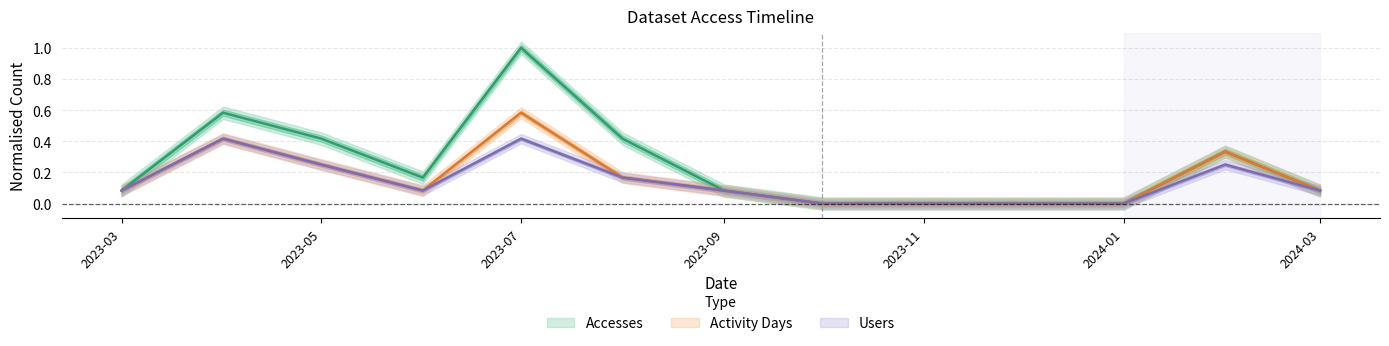

At how many categories does at least one series exceed 0?

9